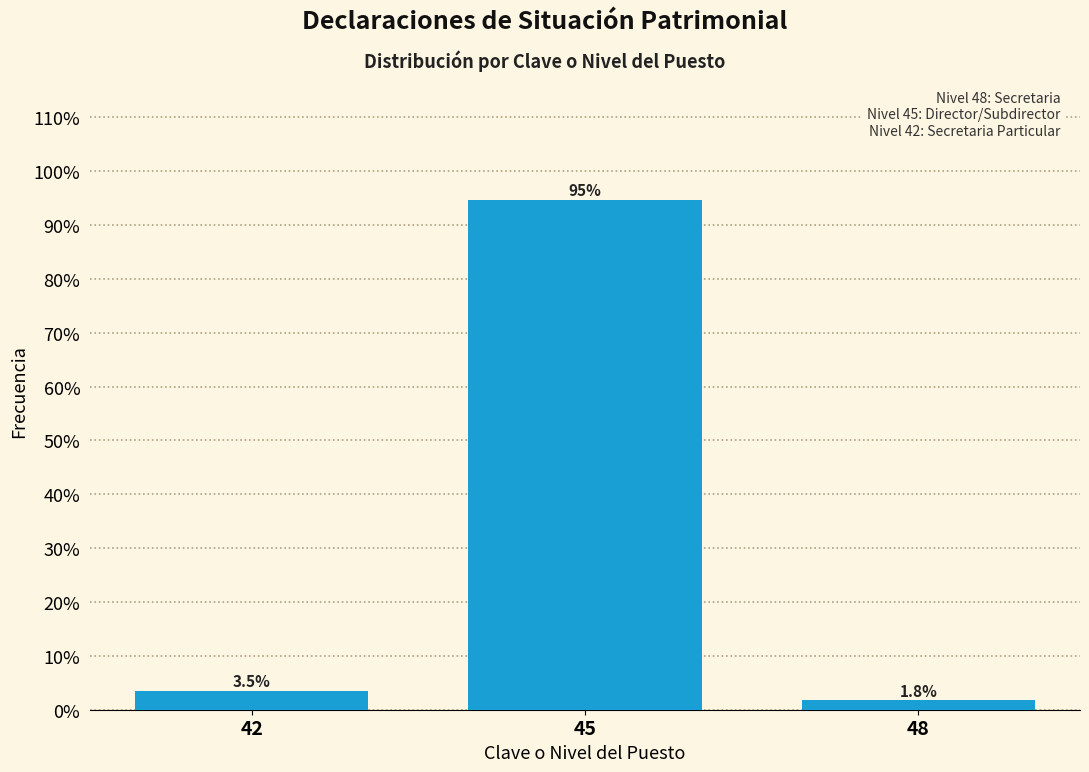

Reading left to right, list all the values displayed in this chart.

42=3.5	45=94.7	48=1.8